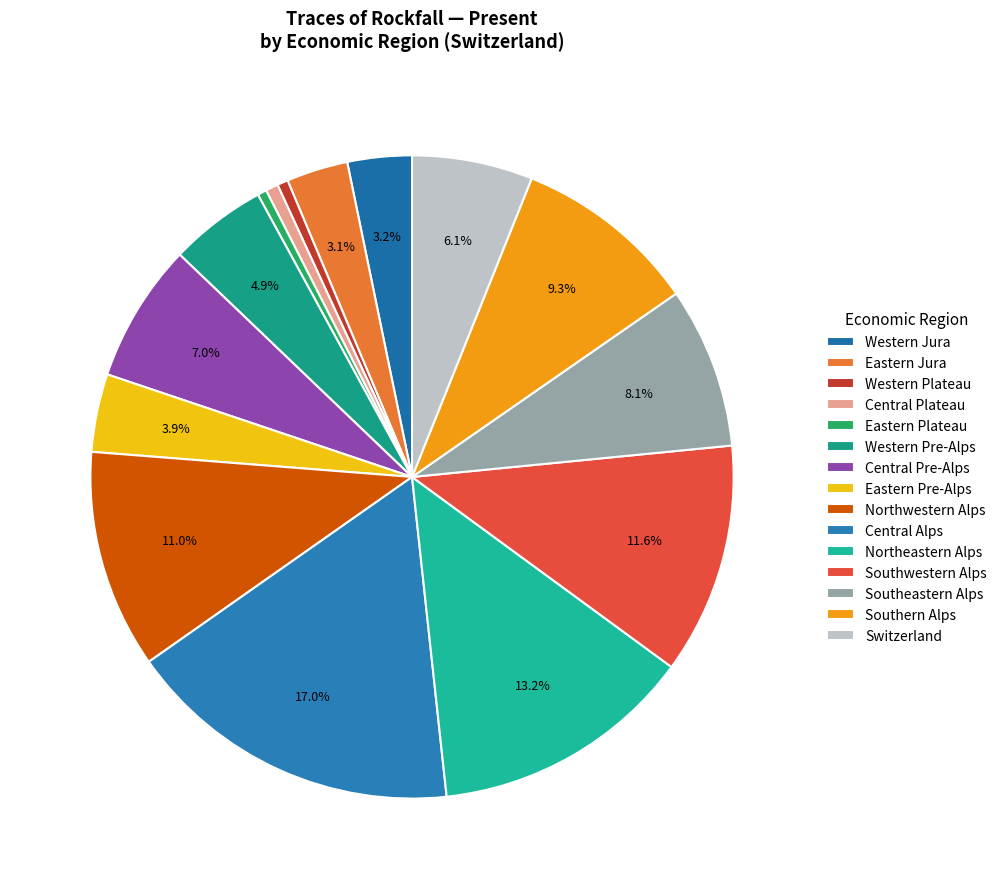

Do Northwestern Alps and Northeastern Alps together represent more than half of the pie?

No